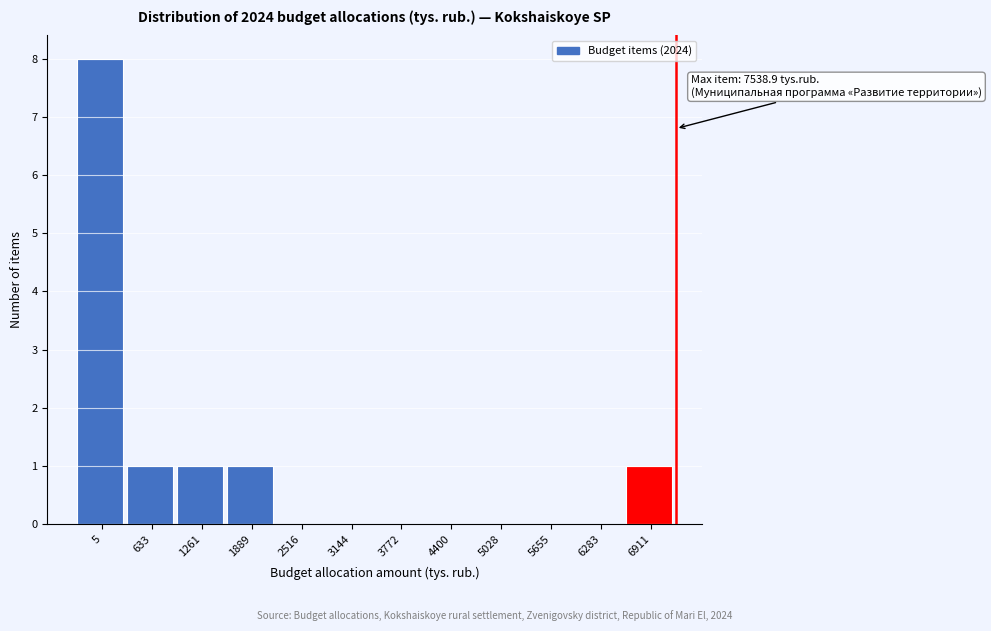

Reading right to left, transcribe all the data shown in this chart.

6911=1	6283=0	5655=0	5028=0	4400=0	3772=0	3144=0	2516=0	1889=1	1261=1	633=1	5=8